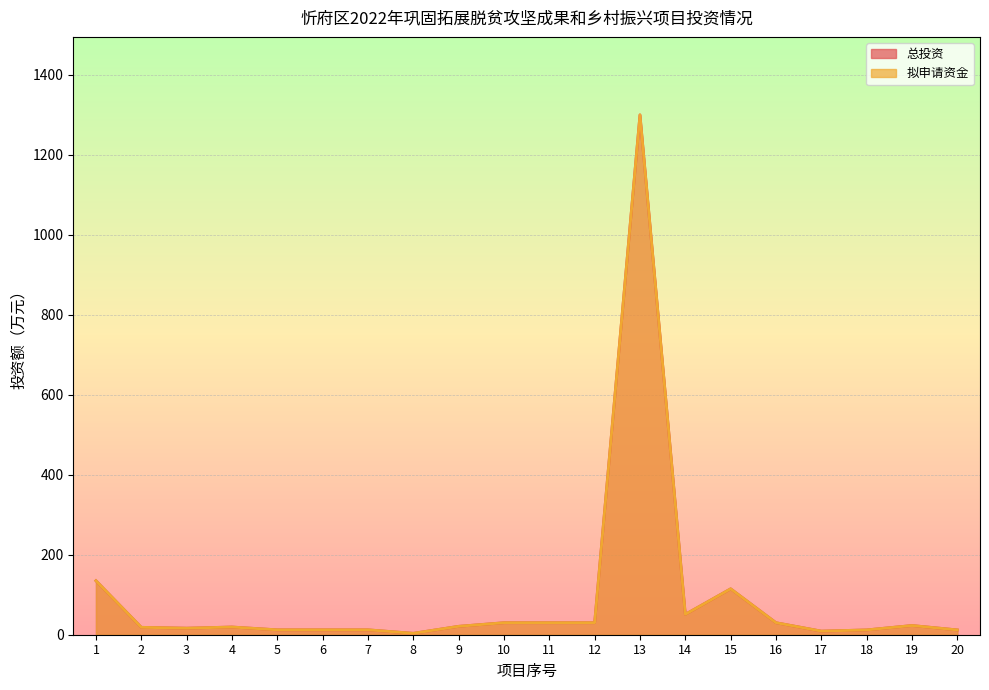

Which category has the lowest value across all series?

8